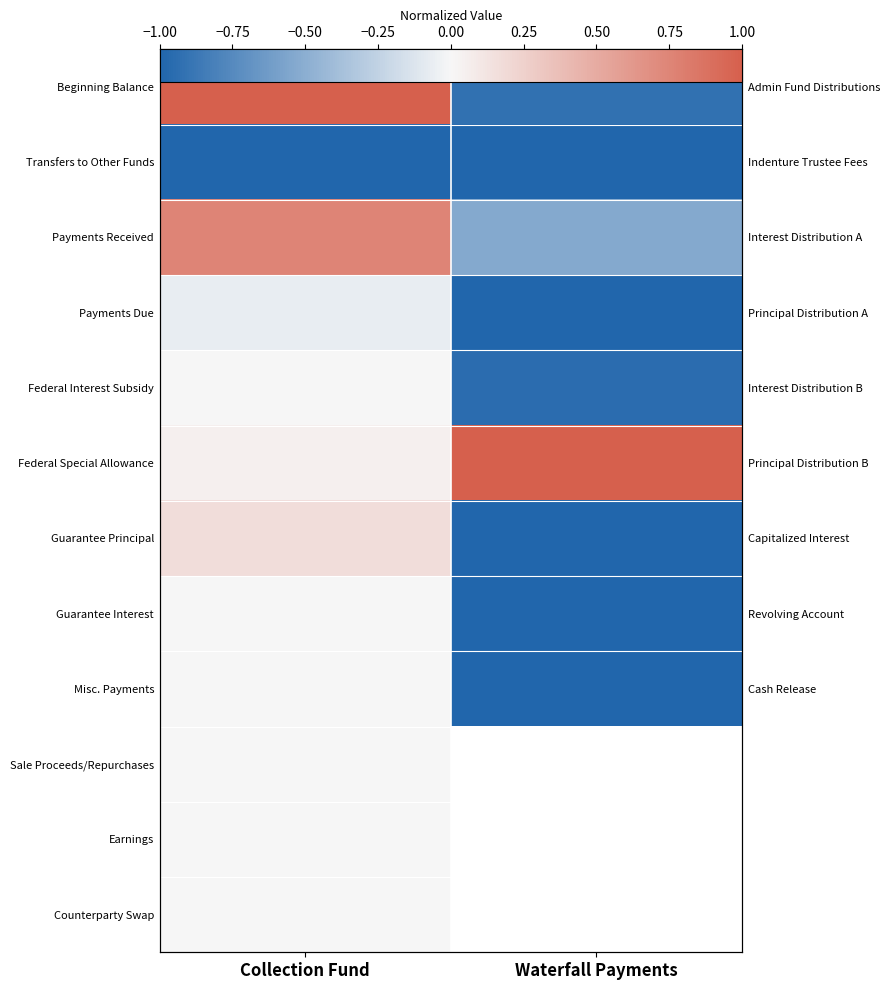

At which category is the sum across all series the highest?

Collection Fund